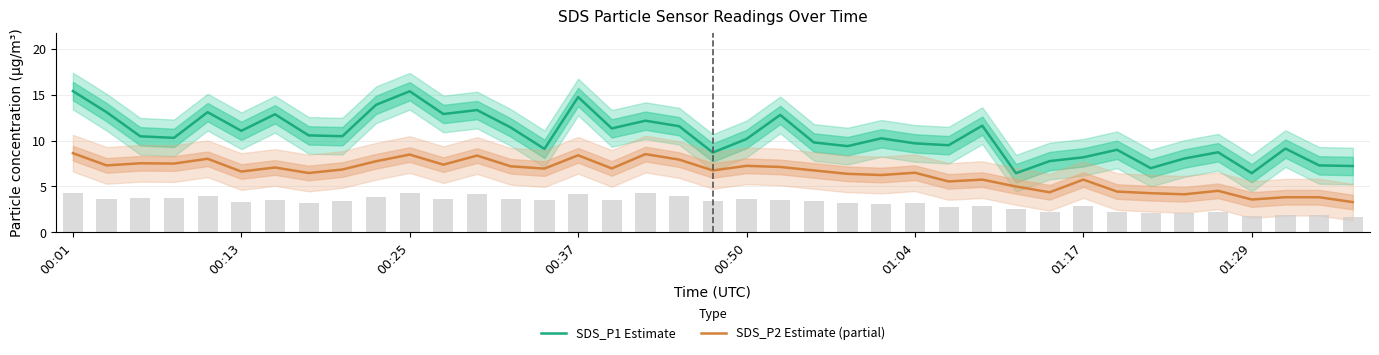

Is it true that SDS_P1 Estimate equals 14.8 at 00:37?

True